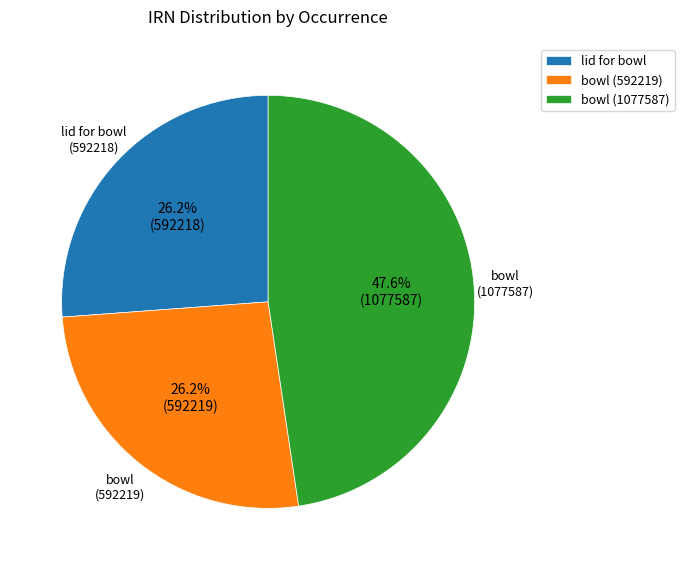

Approximately how many times larger is the value at bowl (1077587) compared to lid for bowl (592218)?

1.8